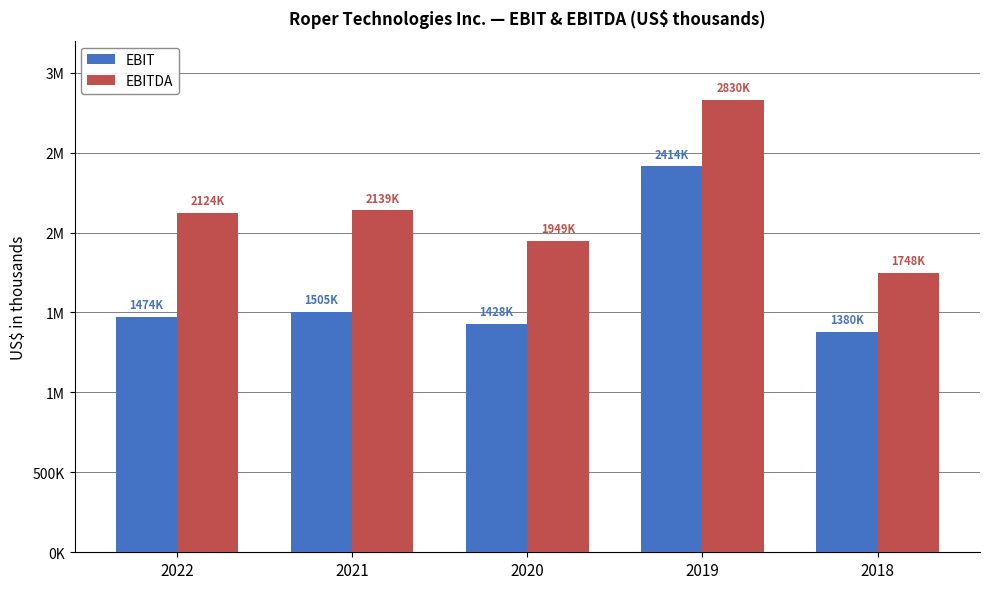

Reading left to right, what are all the values shown in this chart?

EBIT: 1474400	1505100	1428200	2414000	1380500
EBITDA: 2124500	2139200	1949000	2830000	1747500